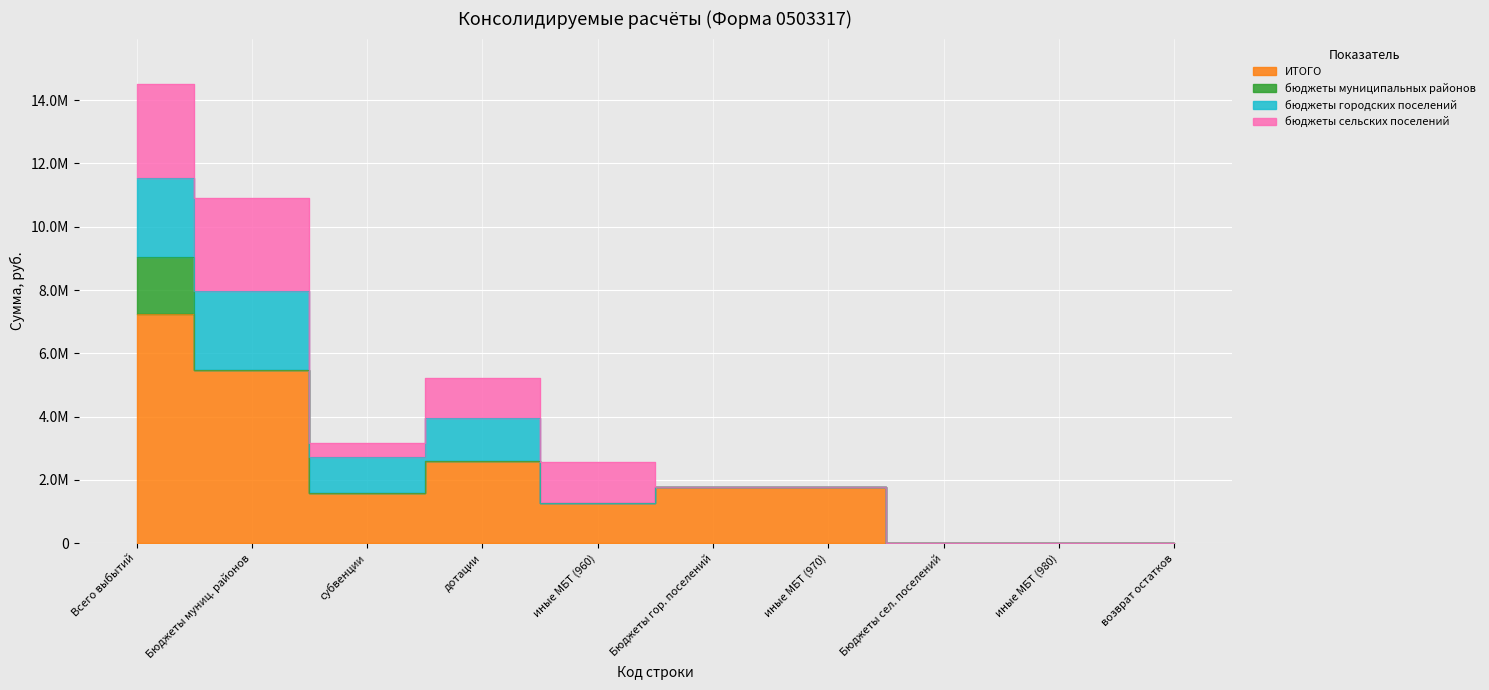

Reading left to right, list all the values displayed in this chart.

ИТОГО: 900=7248141.3	960=5460650.1	962=1580305.4	963=2603248.0	964=1277096.7	970=1785288.7	974=1785288.7	980=2202.5	984=800.0	986=1402.5
бюджеты муниципальных районов: 900=1787491.2	960=0.0	962=0.0	963=0.0	964=0.0	970=0.0	974=0.0	980=0.0	984=0.0	986=0.0
бюджеты городских поселений: 900=2510147.9	960=2510147.9	962=1145147.9	963=1365000.0	964=0.0	970=0.0	974=0.0	980=0.0	984=0.0	986=0.0
бюджеты сельских поселений: 900=2950502.2	960=2950502.2	962=435157.5	963=1238248.0	964=1277096.7	970=0.0	974=0.0	980=0.0	984=0.0	986=0.0